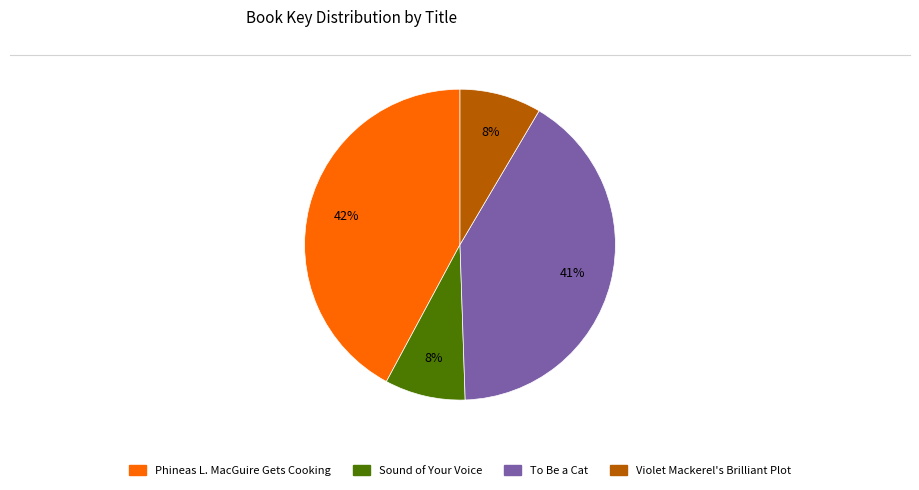

Is there a majority slice in this chart?

No